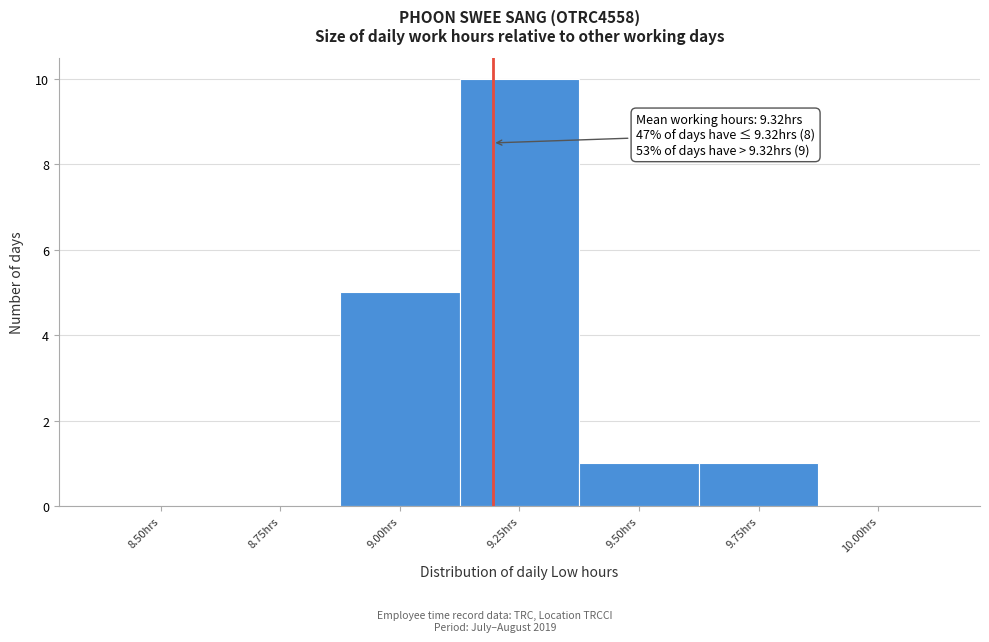

Reading right to left, extract all data points from this chart.

10.00hrs=0	9.75hrs=1	9.50hrs=1	9.25hrs=10	9.00hrs=5	8.75hrs=0	8.50hrs=0